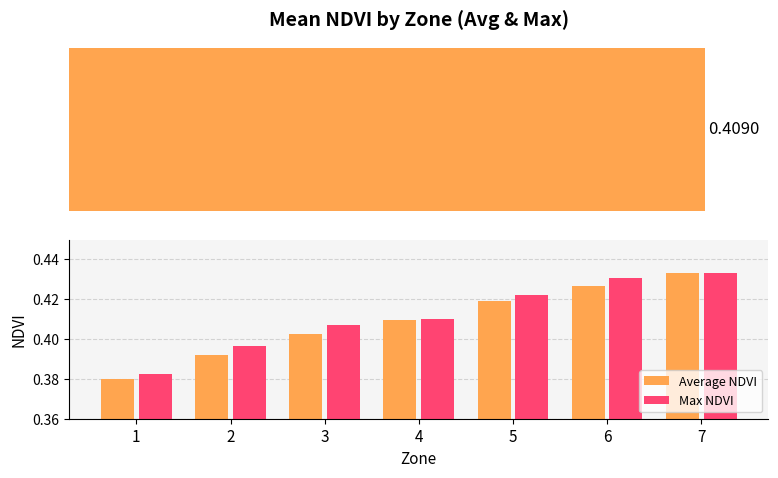

What are all the series names shown in the legend?

Average NDVI, Max NDVI